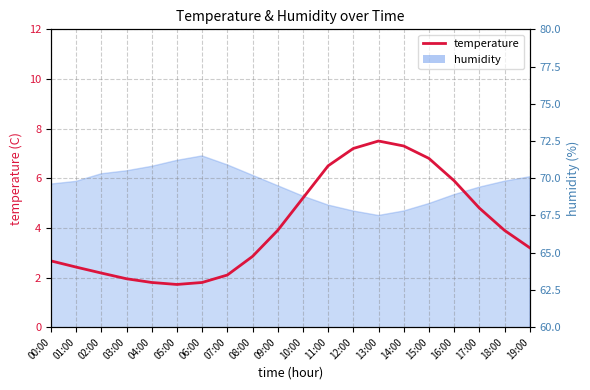

What is the average value?

4.1